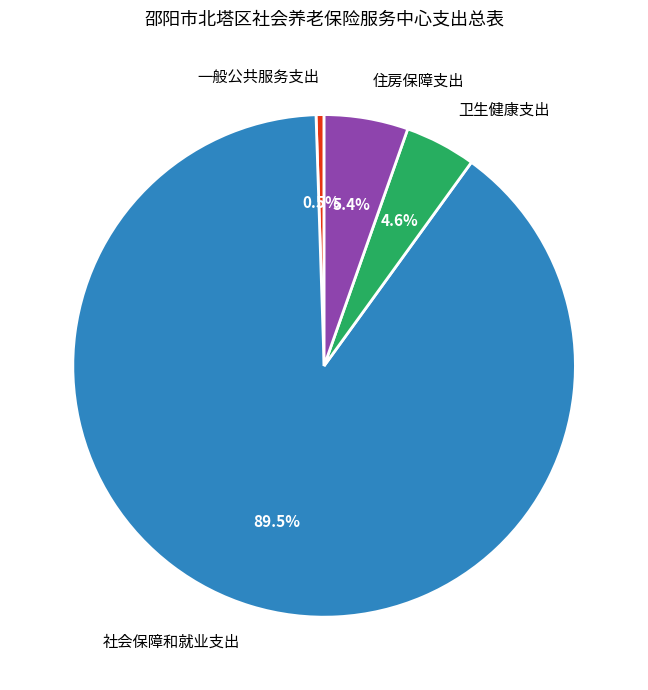

Which category has the smallest portion of the pie?

一般公共服务支出